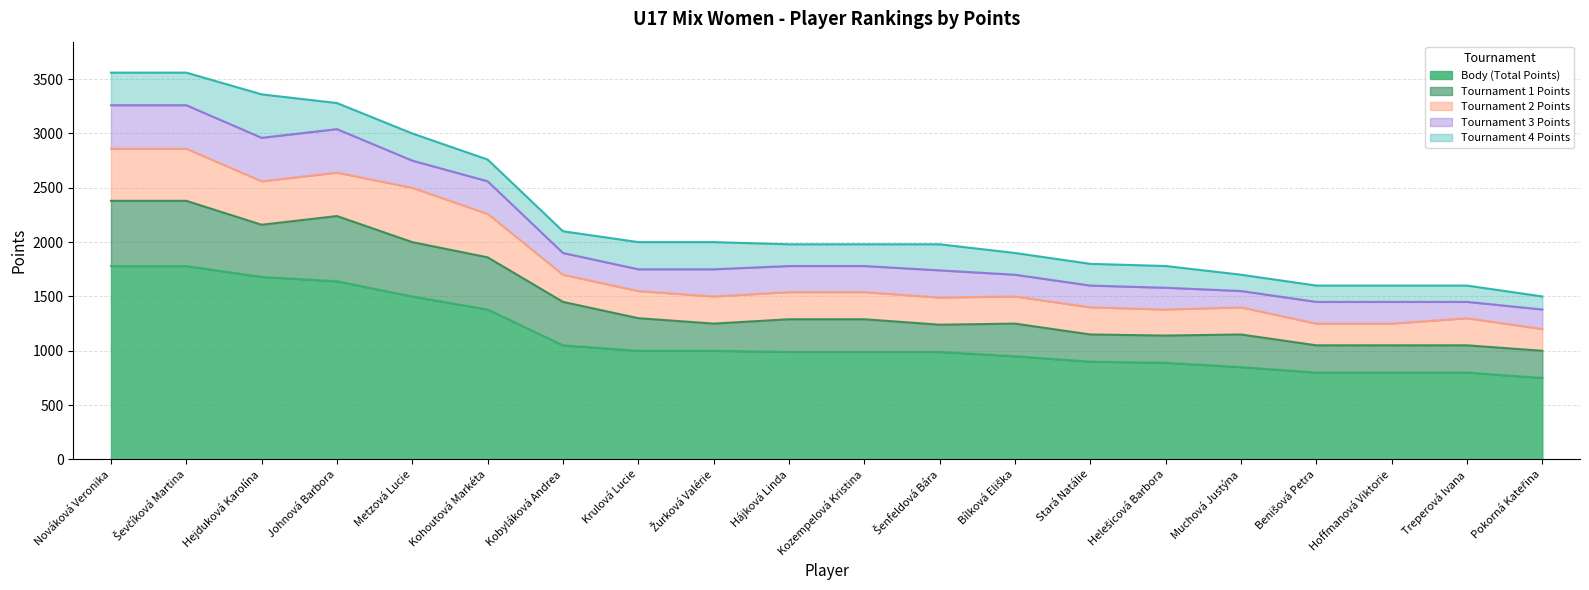

Which series changed the most between Hájková Linda and Šenfeldová Bára?

Tournament 1 Points